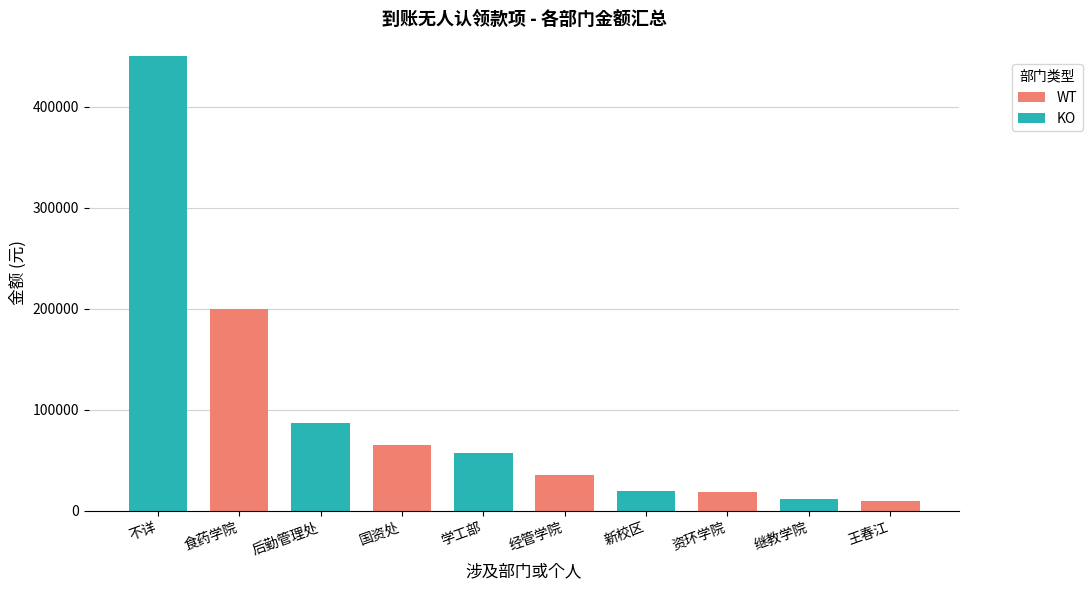

Rank the series at 6 from highest to lowest value.

WT, KO